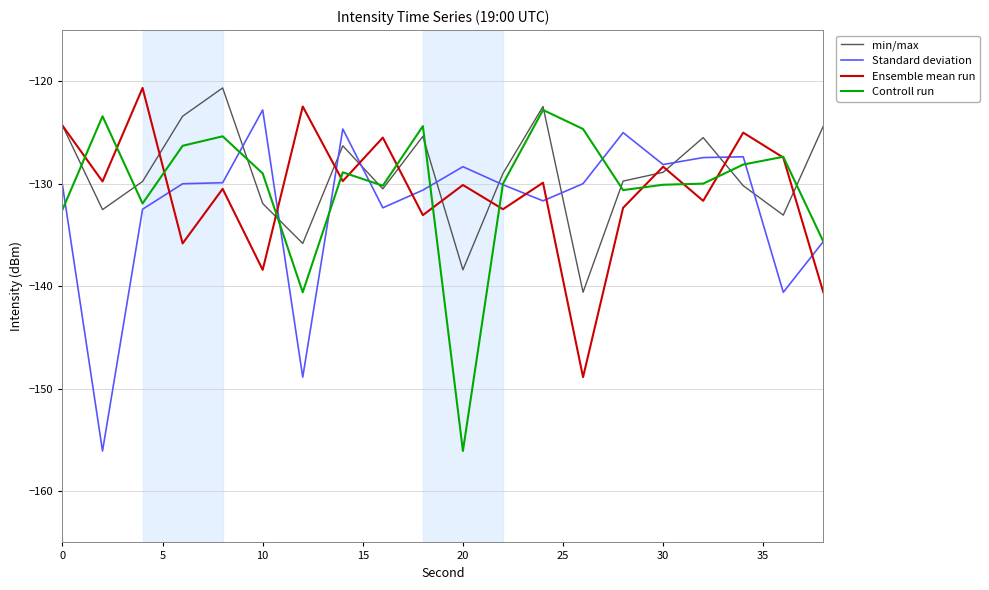

What is the lowest value of the Controll run series?

-156.1